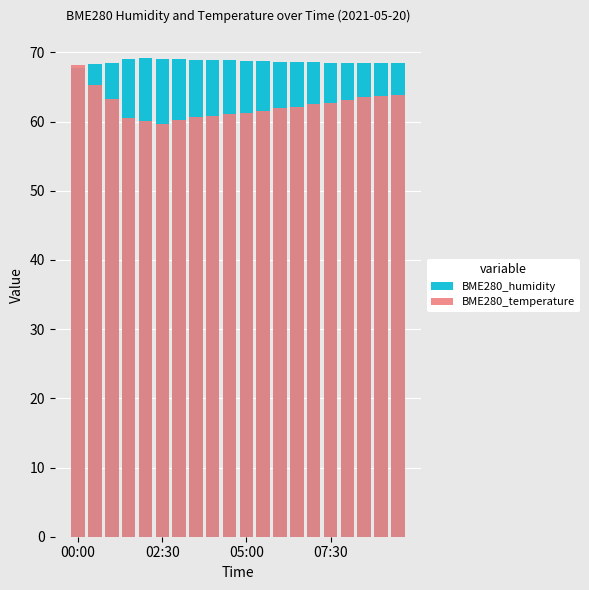

What are all the series names shown in the legend?

BME280_humidity, BME280_temperature